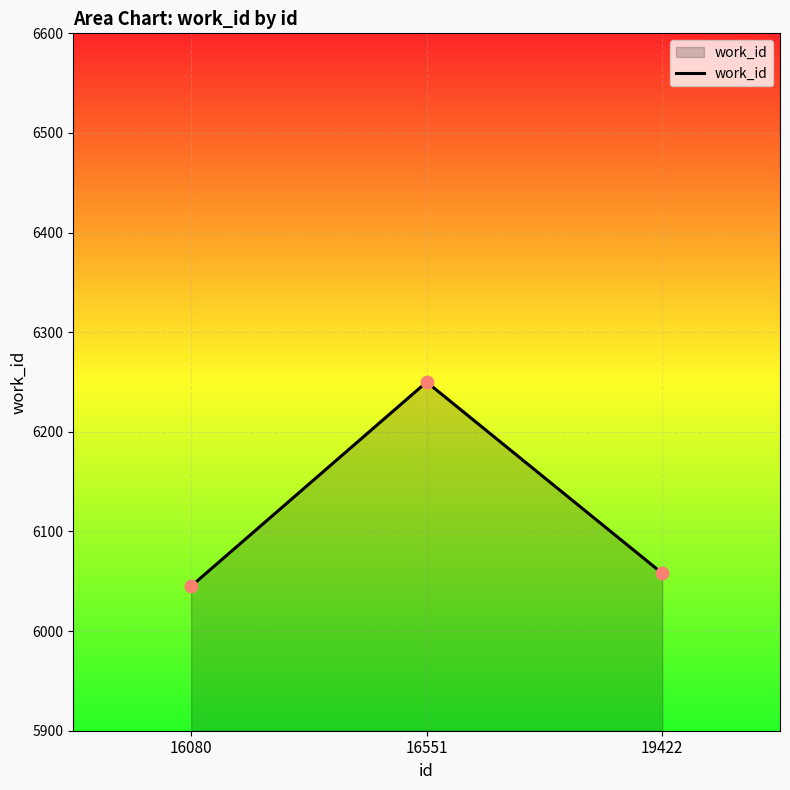

Which has a higher value, 16551 or 19422?

16551